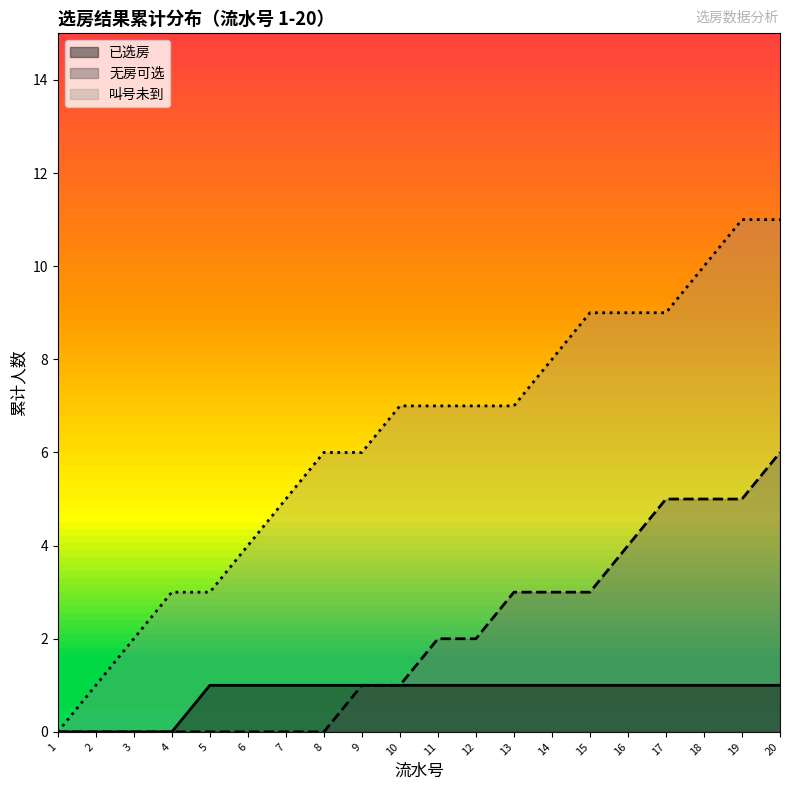

Which series has the widest spread of values?

叫号未到